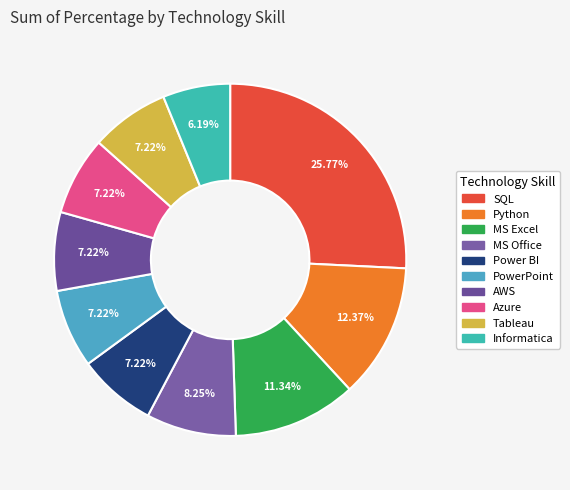

What is the largest slice in the pie chart?

Structured query language SQL